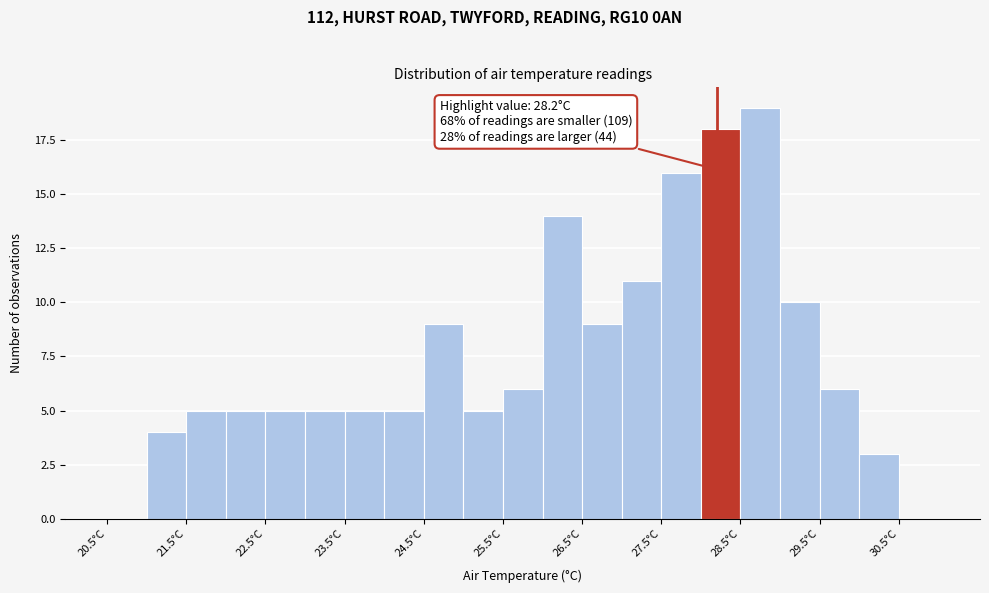

Which range on the x-axis has the tallest bar?

28.5 to 29.0